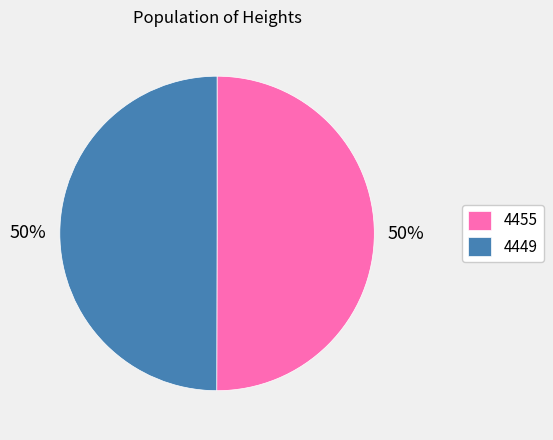

The 4449 slice represents 38% of the pie. True or false?

False